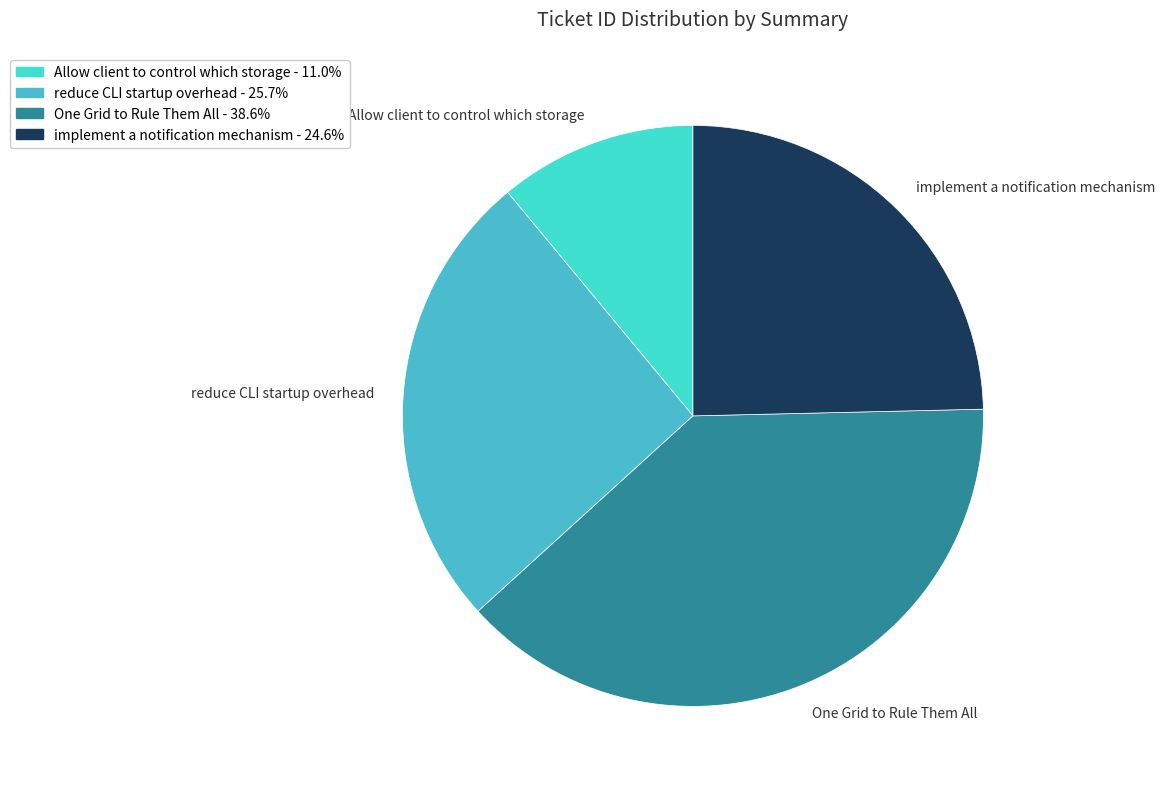

Rank the categories by value from highest to lowest.

One Grid to Rule Them All, reduce CLI startup overhead, implement a notification mechanism, Allow client to control which storage